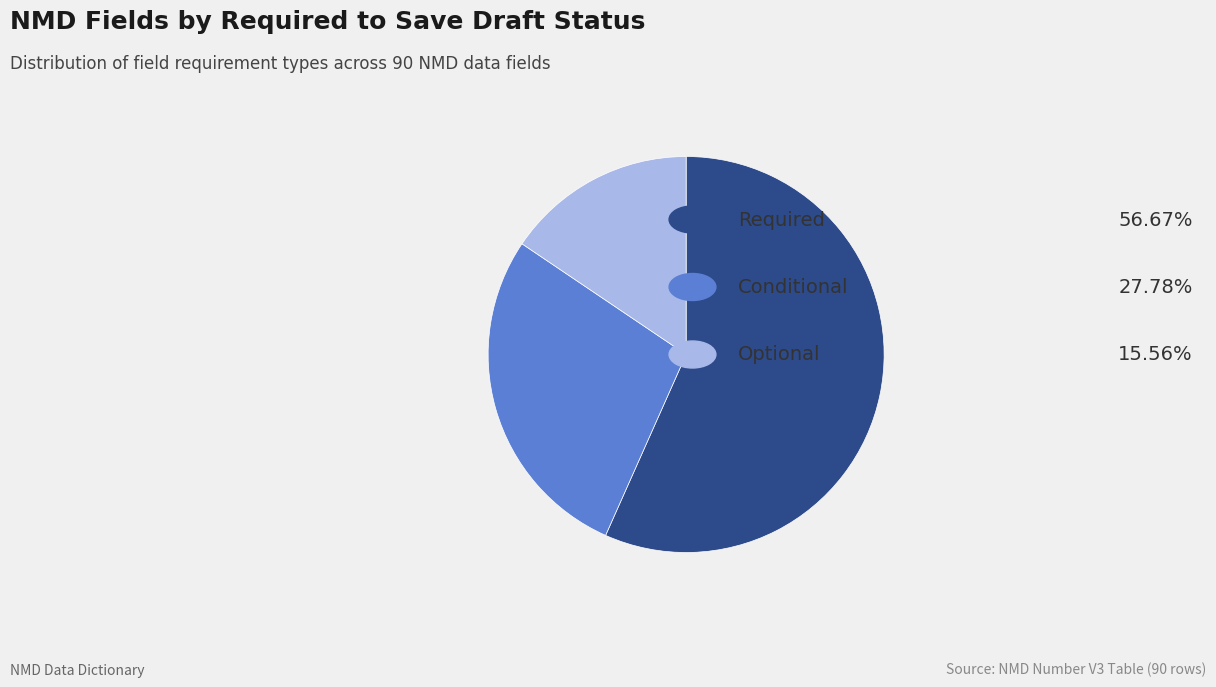

Is there a majority slice in this chart?

Yes